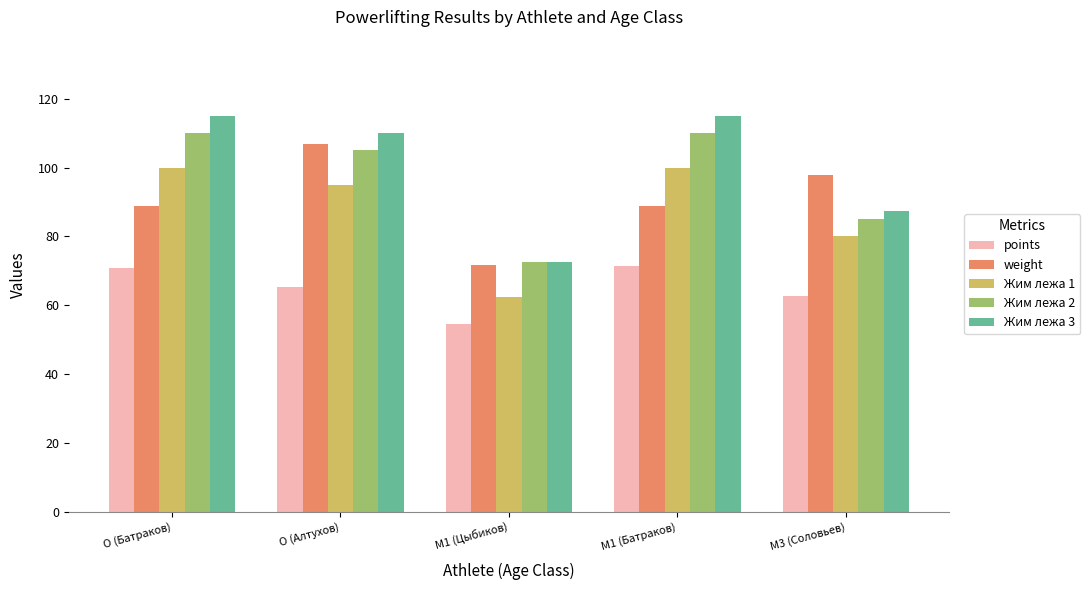

Which series has the largest range (max minus min)?

Жим лежа 3